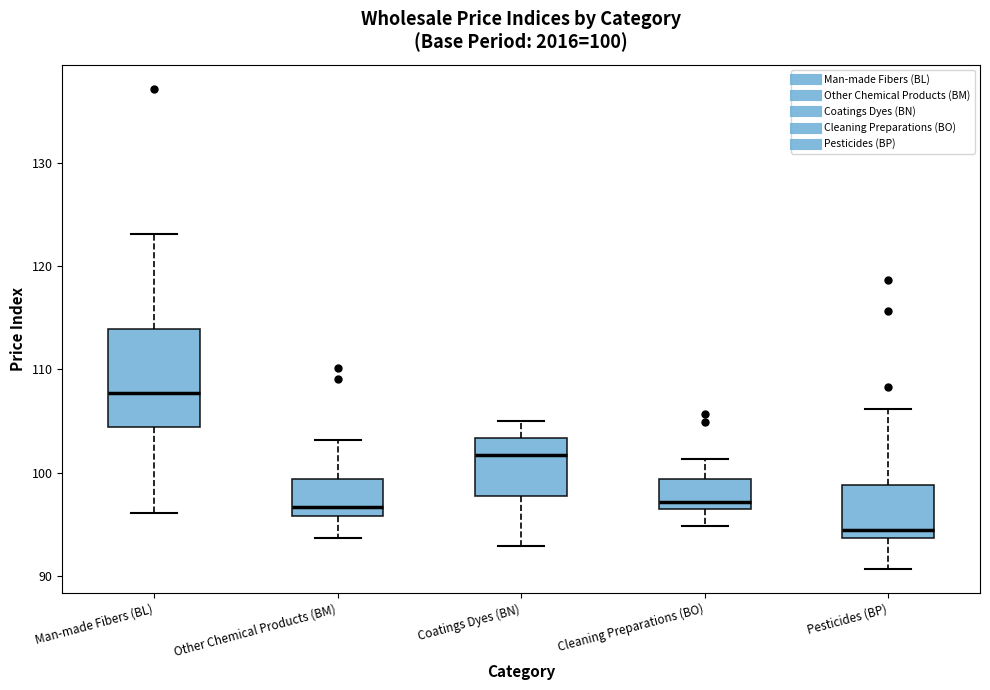

Which box's median line is the lowest?

Pesticides (BP)